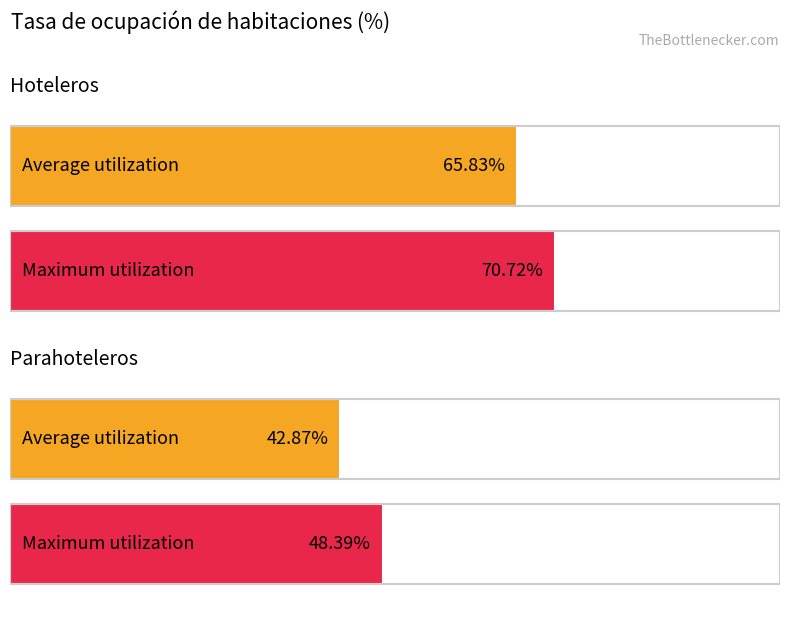

Which series has the largest total across all categories?

Hoteleros Total